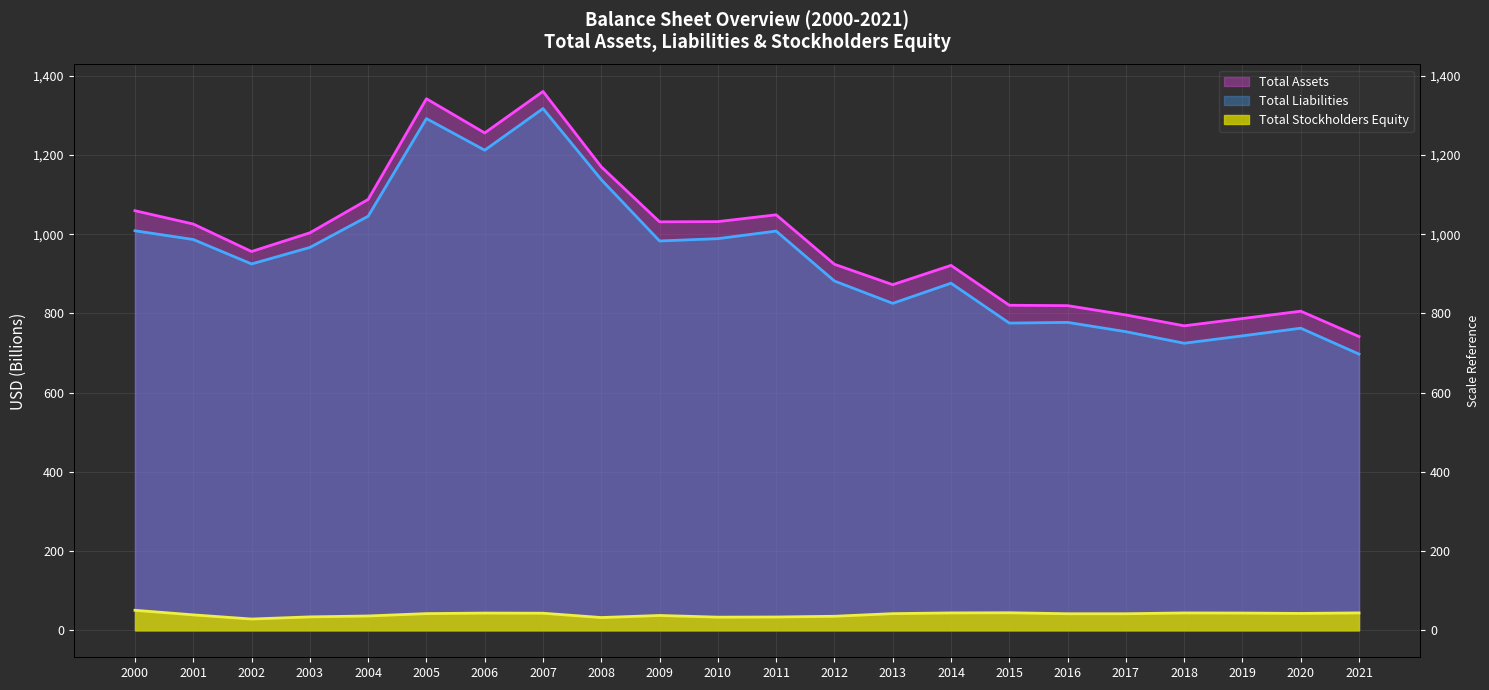

At how many categories does at least one series exceed 910?

14